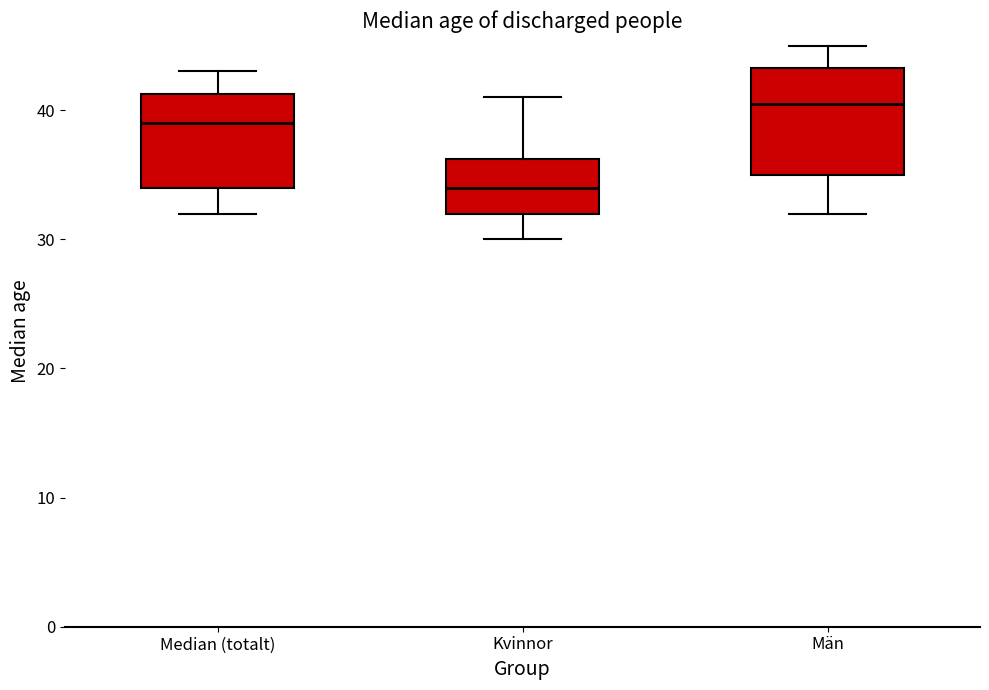

Where is the lower edge of the box for Män on the y-axis? The values are not printed on the chart, so give them approximately, as read against the axis.

35